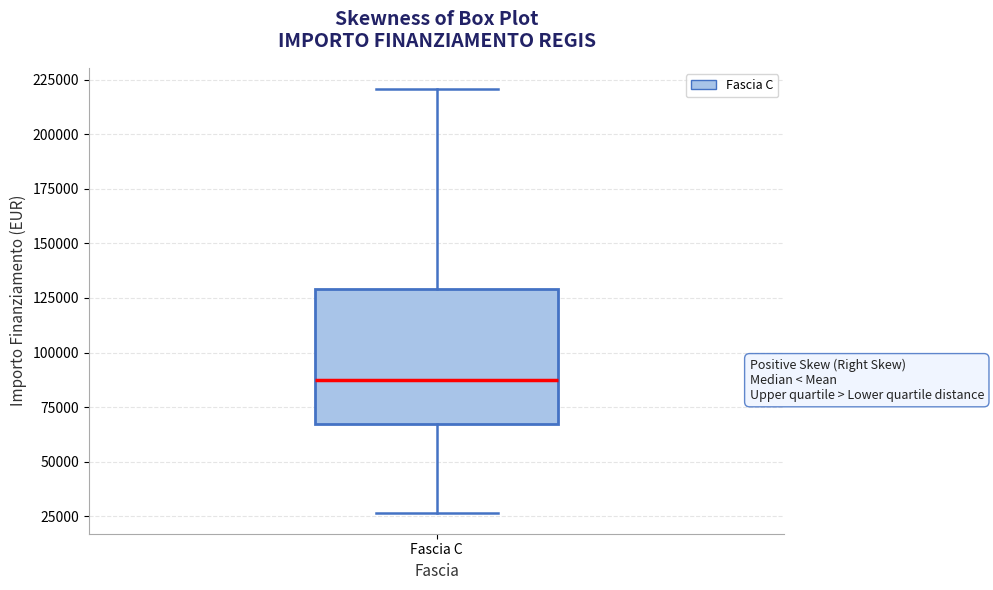

Where is the upper edge of the box for Fascia C on the y-axis? The values are not printed on the chart, so give them approximately, as read against the axis.

130000